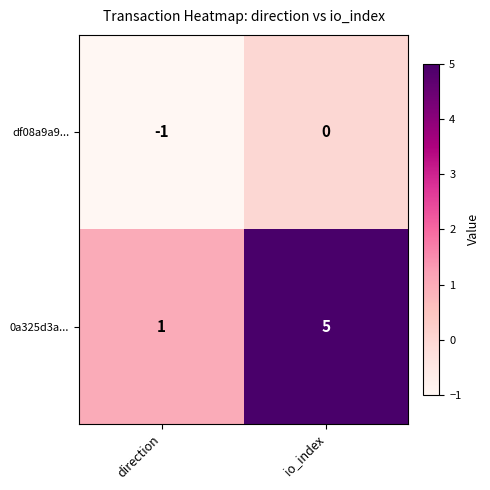

List the series in order of their overall mean, lowest first.

df08a9a9..., 0a325d3a...